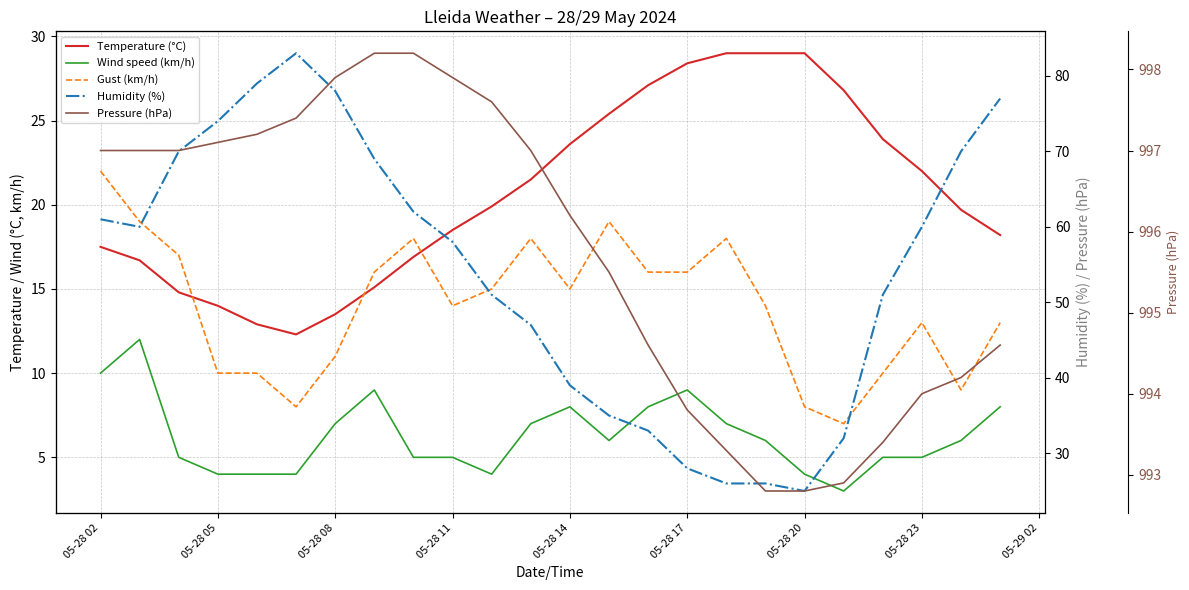

Which series has the largest range (max minus min)?

Humidity (%)